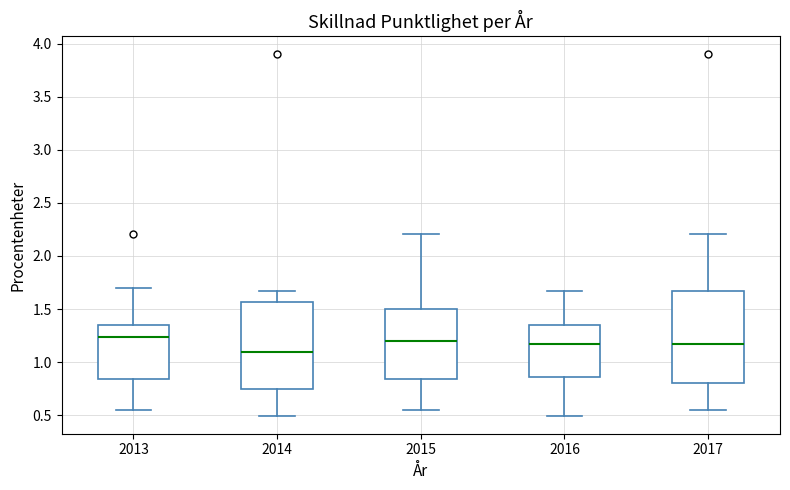

Where does the lower whisker of the box at x = 2016 end on the y-axis? The values are not printed on the chart, so give them approximately, as read against the axis.

0.50